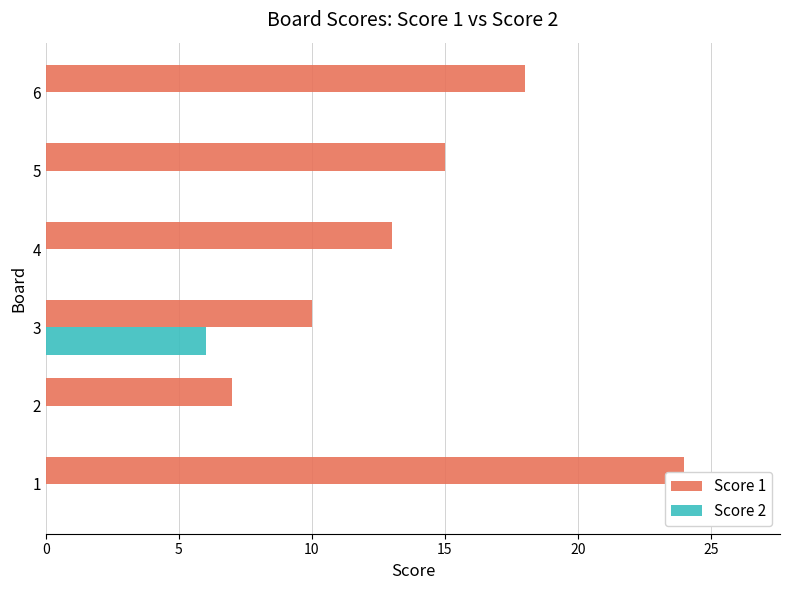

What is the maximum value for Score 1?

24